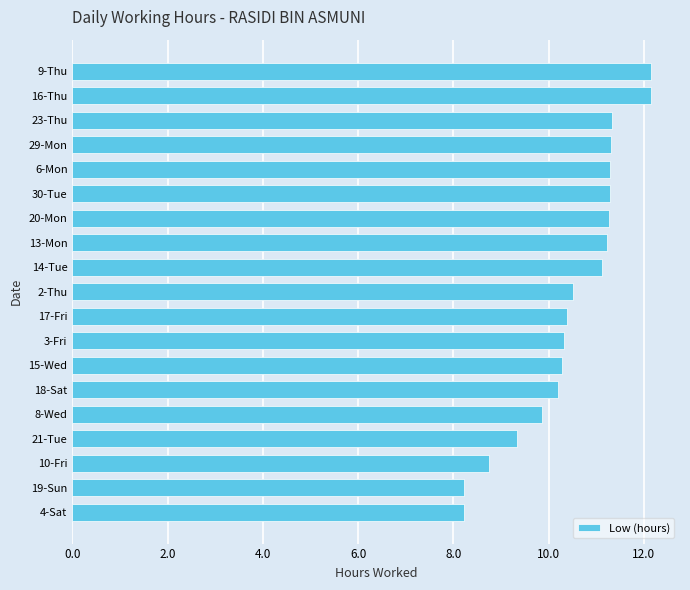

The chart shows a value of 11.3 at 20-Mon. True or false?

True